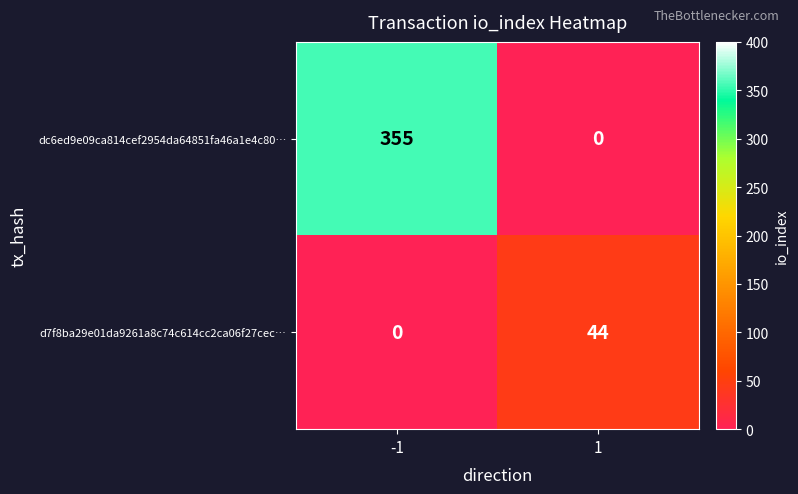

What is the spread (max minus min) of values at -1?

355